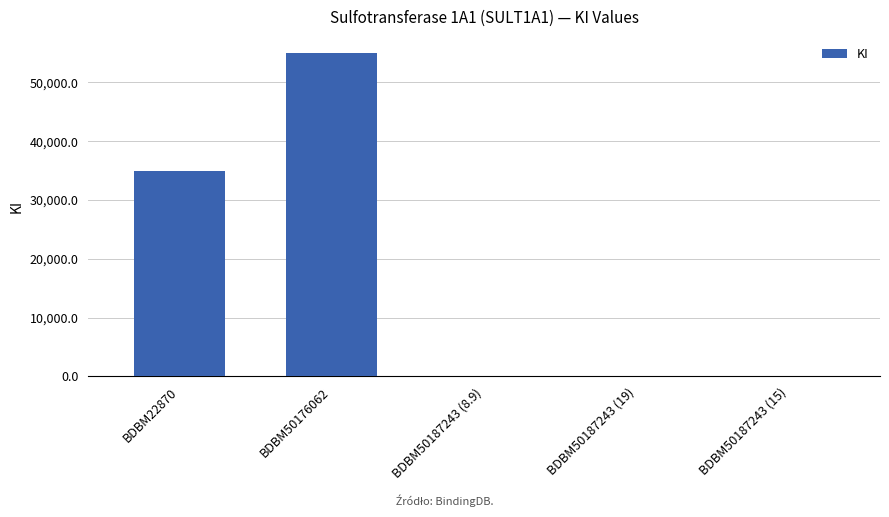

How many distinct data groups are displayed?

1